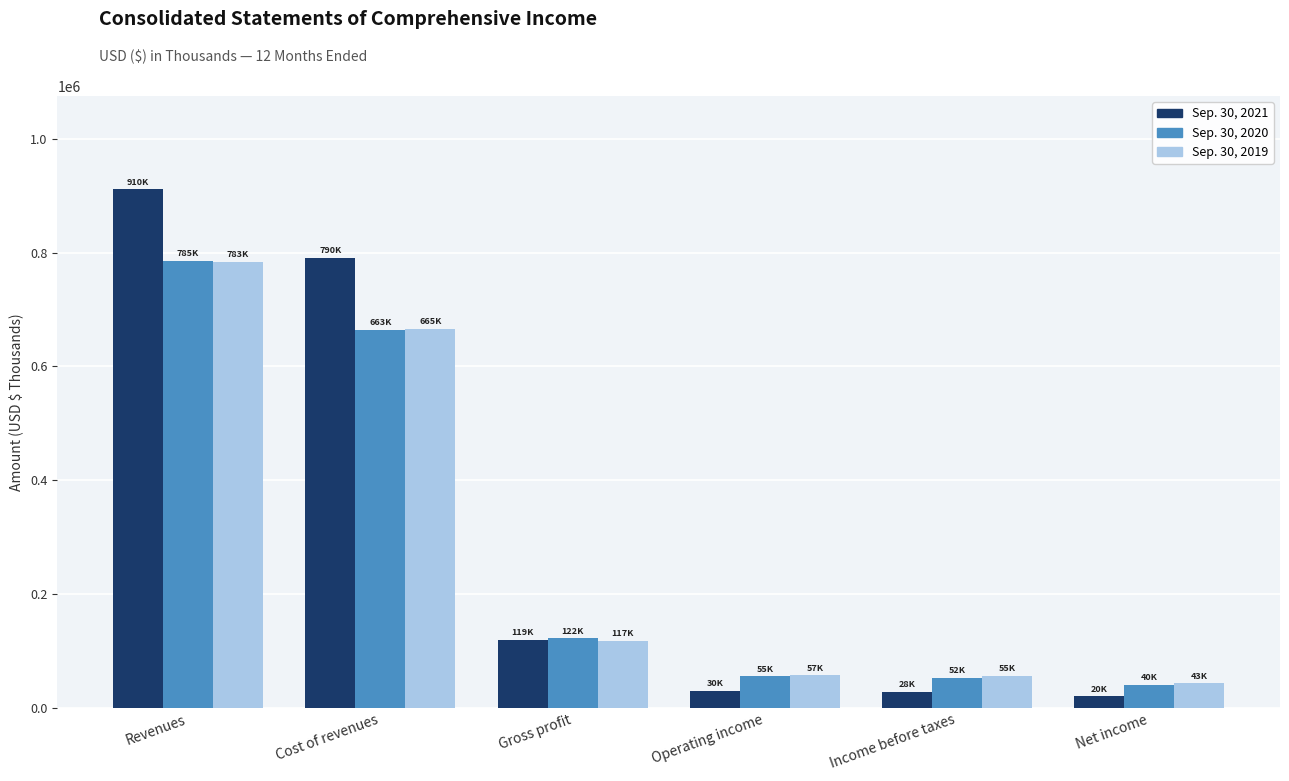

How many values in the Sep. 30, 2020 series are below 122212?

3